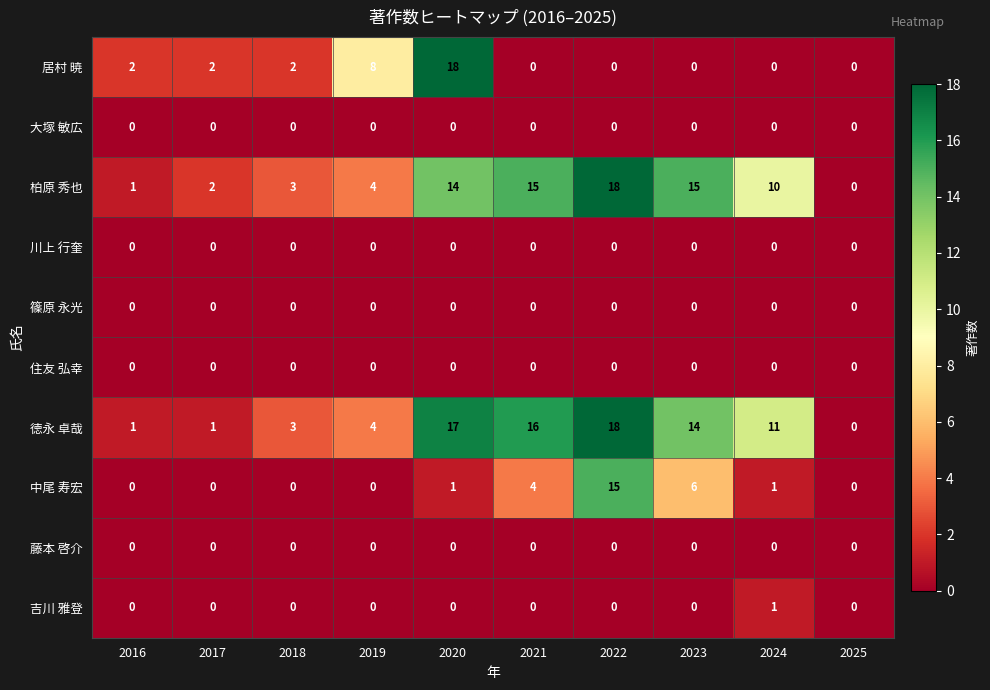

What is the sum of all 中尾 寿宏 values?

27